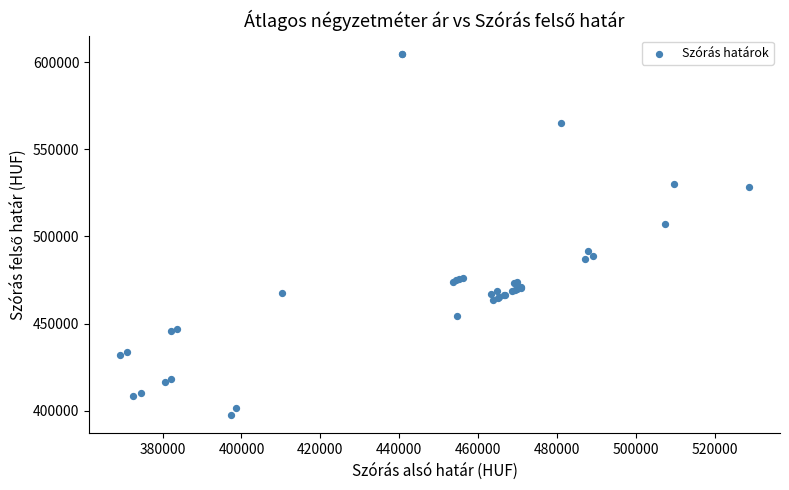

What Y value in the scatter plot is closest to 501109?

507279